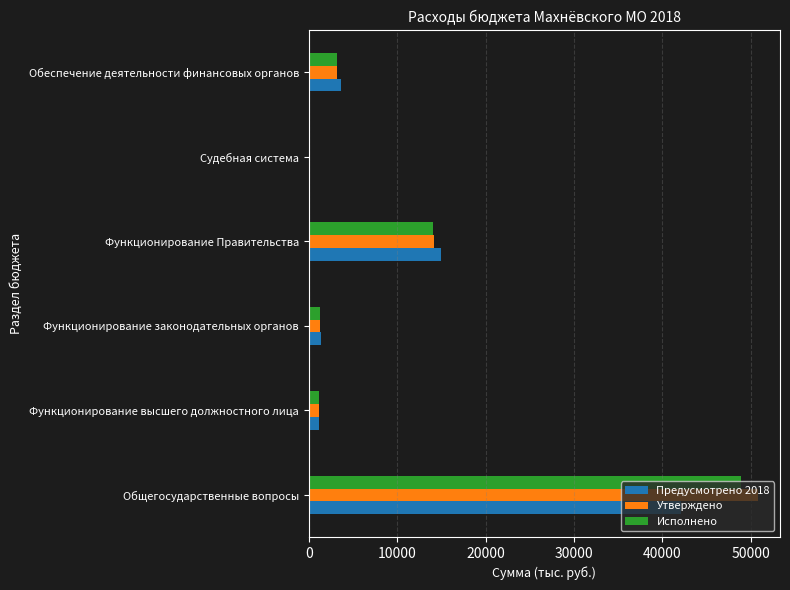

Count the number of data series in this chart.

3